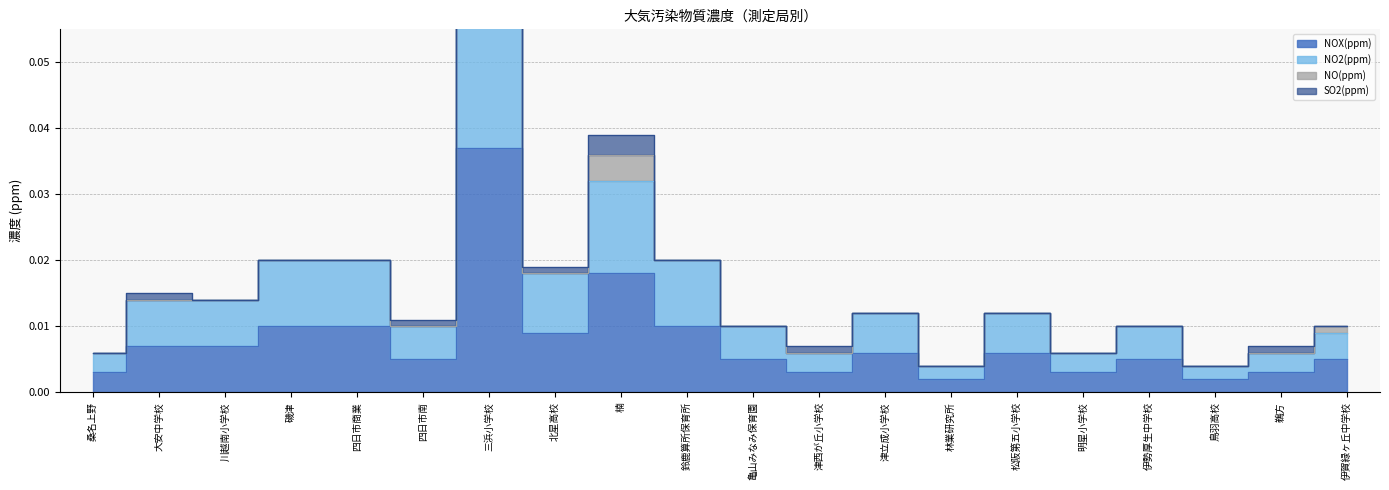

True or false: NOX(ppm) and NO2(ppm) intersect in this chart.

False